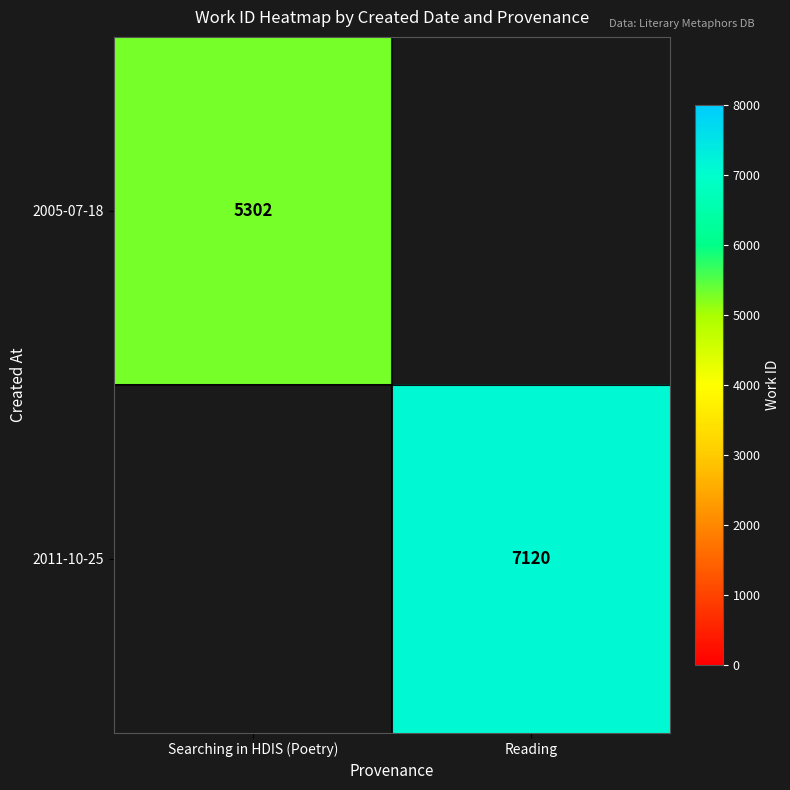

The value of 2011-10-25 at Reading is 4224. True or false?

False